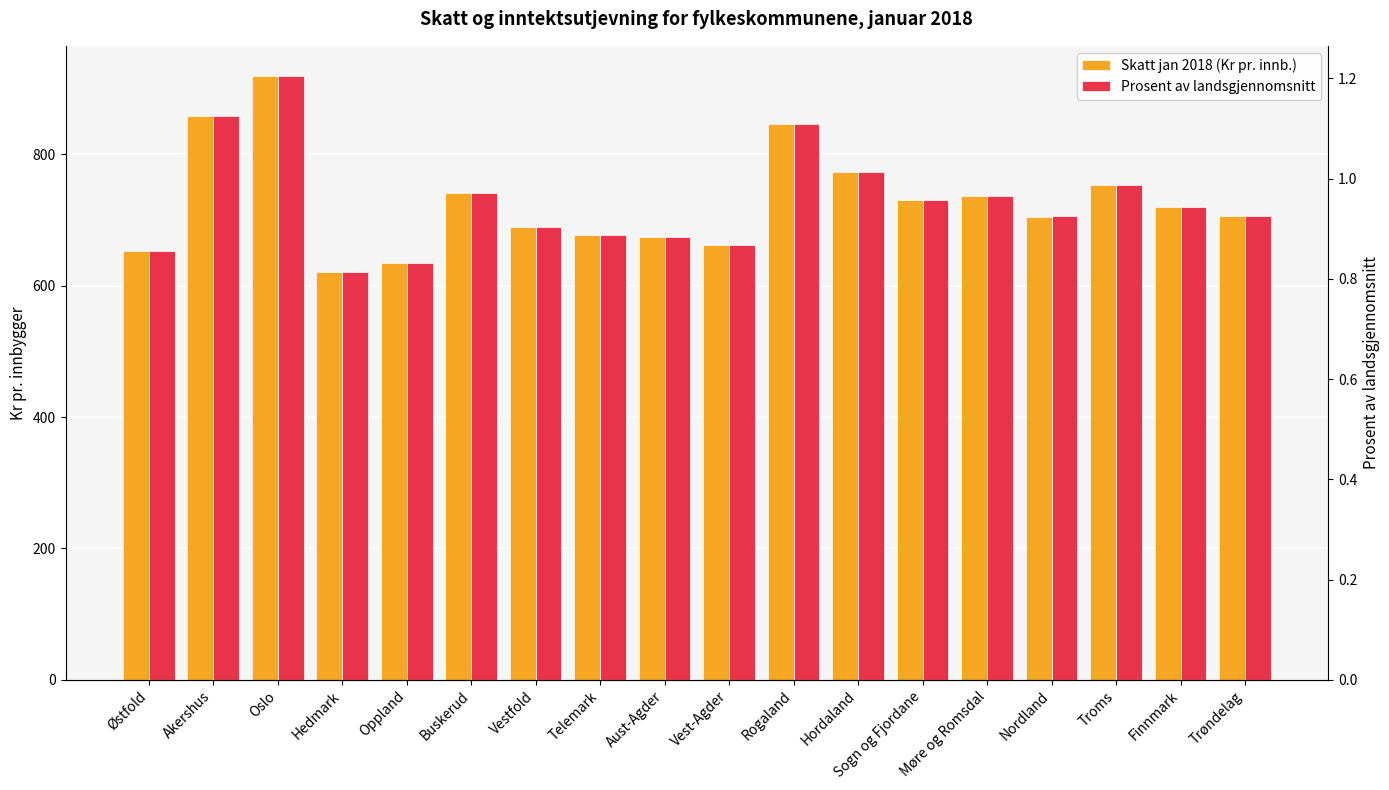

Reading right to left, what are all the values shown in this chart?

Skatt jan 2018 (Kr pr. innb.): Trøndelag=706.1	Finnmark=719.9	Troms=753.5	Nordland=705.4	Møre og Romsdal=736.2	Sogn og Fjordane=729.9	Hordaland=773.5	Rogaland=847.0	Vest-Agder=661.7	Aust-Agder=673.8	Telemark=676.8	Vestfold=688.8	Buskerud=741.3	Oppland=634.8	Hedmark=620.9	Oslo=919.3	Akershus=859.0	Østfold=652.3
Prosent av landsgjennomsnitt: Trøndelag=0.9	Finnmark=0.9	Troms=1.0	Nordland=0.9	Møre og Romsdal=1.0	Sogn og Fjordane=1.0	Hordaland=1.0	Rogaland=1.1	Vest-Agder=0.9	Aust-Agder=0.9	Telemark=0.9	Vestfold=0.9	Buskerud=1.0	Oppland=0.8	Hedmark=0.8	Oslo=1.2	Akershus=1.1	Østfold=0.9